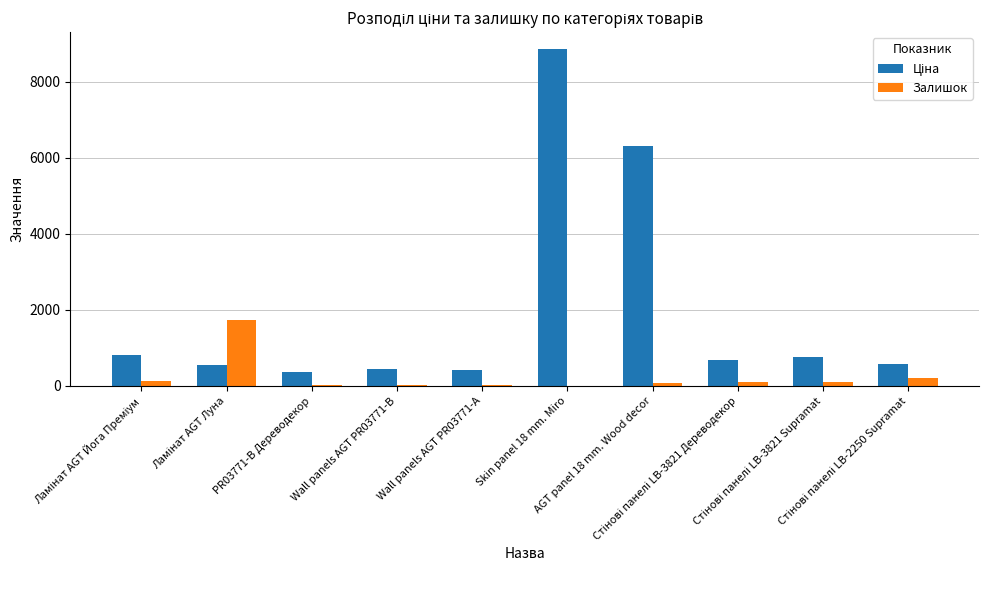

What is the sum of all Залишок values?

2431.0